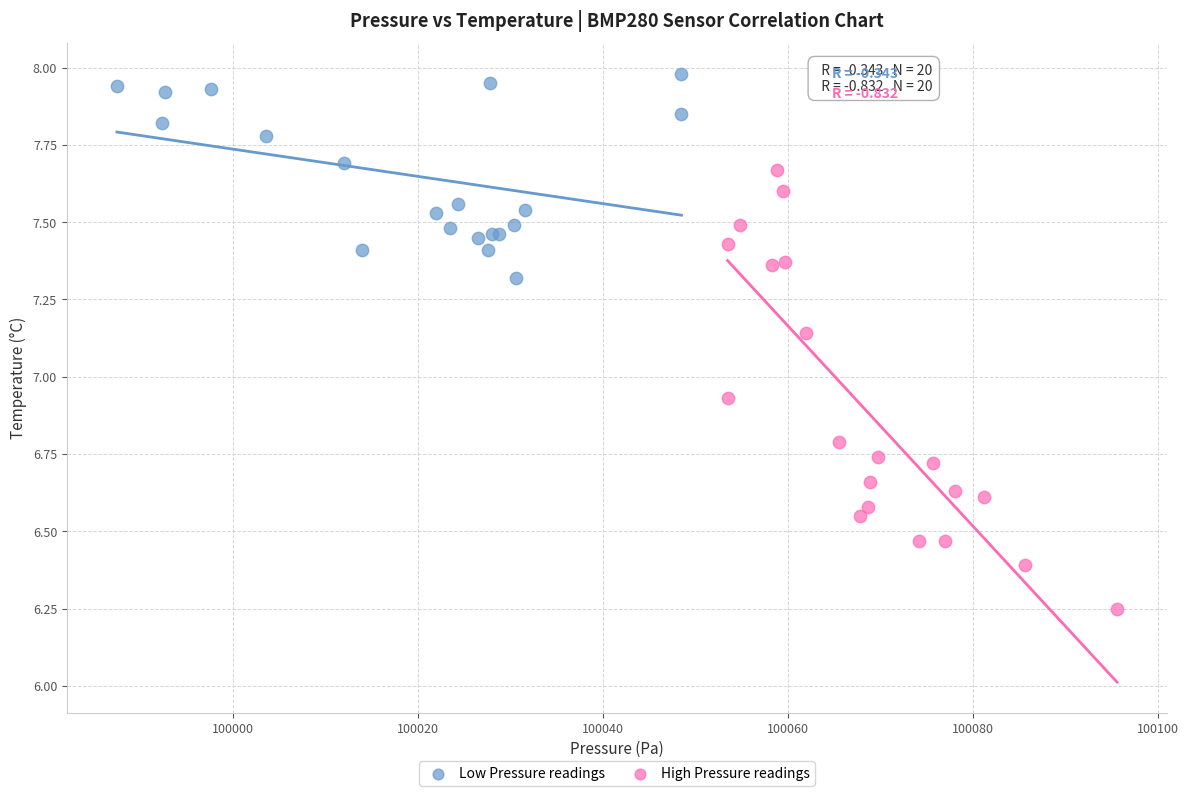

Which series has the widest spread of Y values?

High Pressure readings